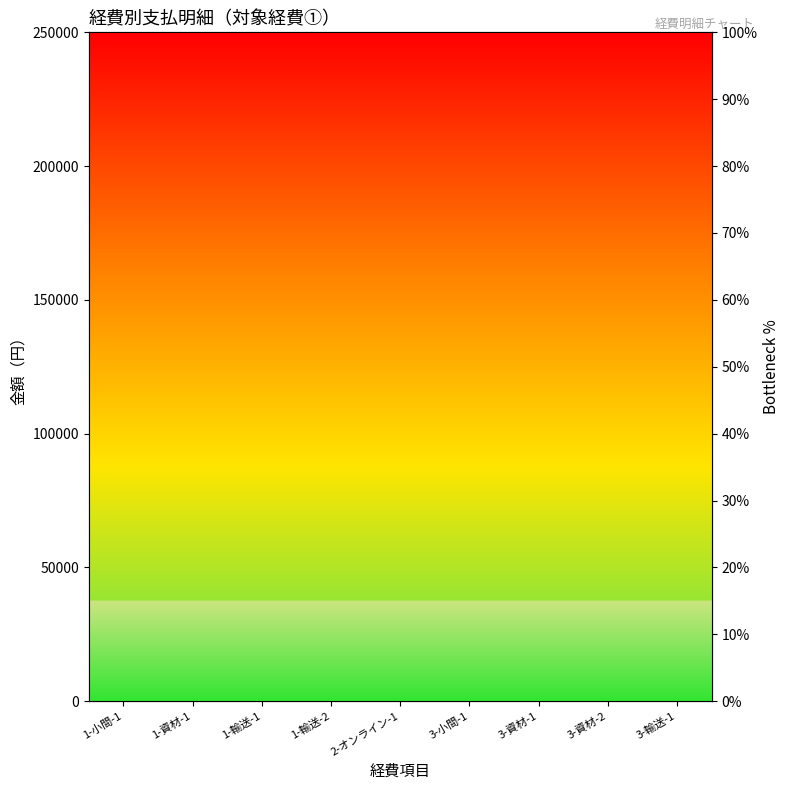

At which category does the data reach its first local peak?

3-小間-1